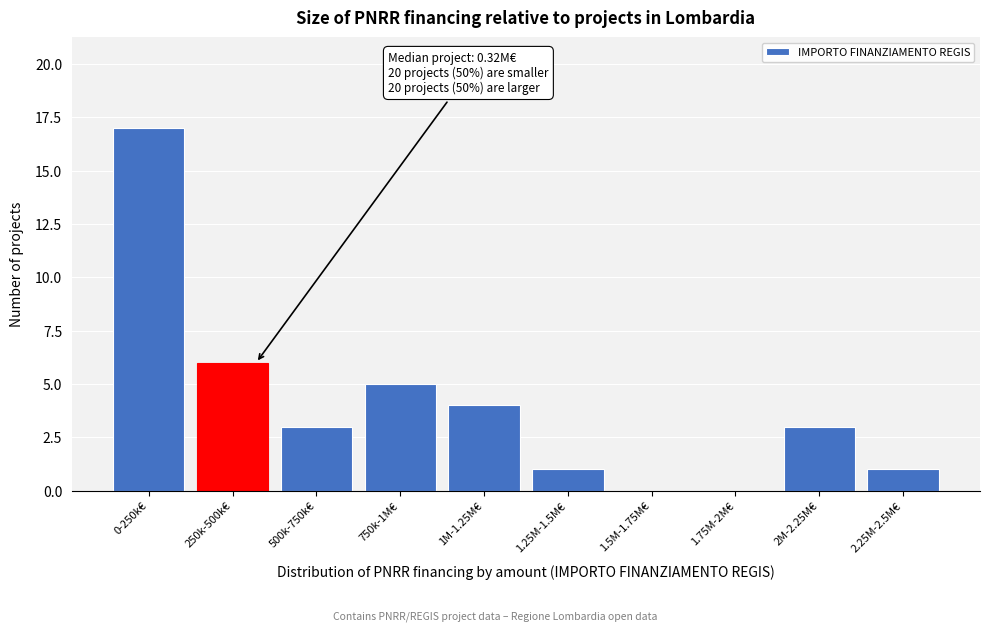

Reading left to right, what are all the values shown in this chart?

0-250k€=17	250k-500k€=6	500k-750k€=3	750k-1M€=5	1M-1.25M€=4	1.25M-1.5M€=1	1.5M-1.75M€=0	1.75M-2M€=0	2M-2.25M€=3	2.25M-2.5M€=1